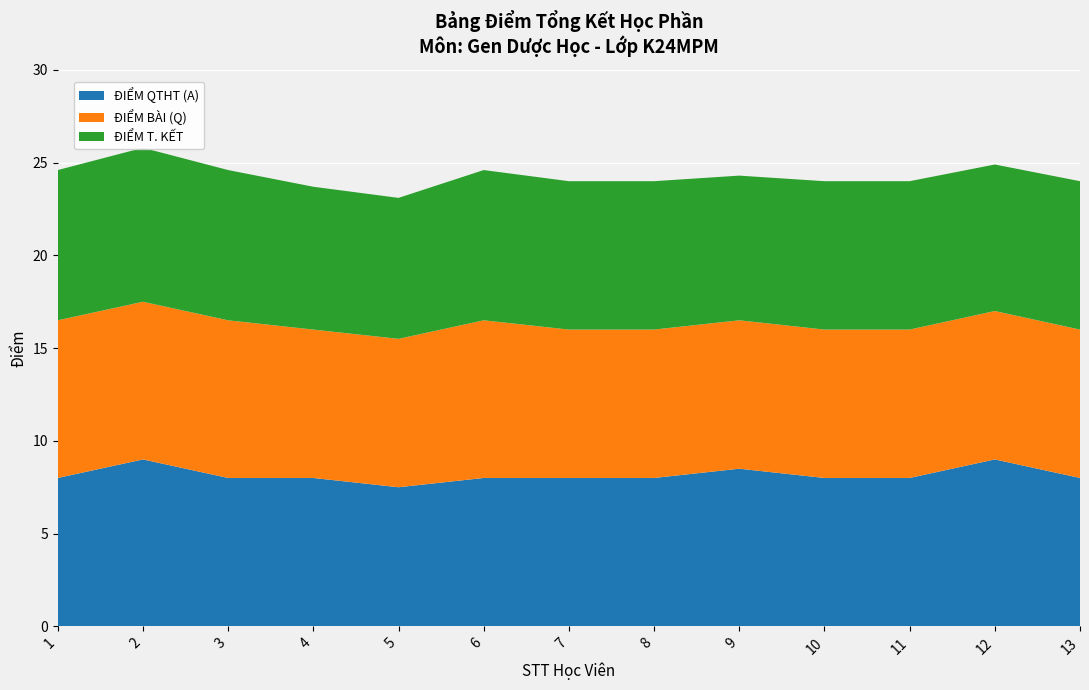

Reading left to right, what are all the values shown in this chart?

ĐIỂM QTHT (A): 8.0	9.0	8.0	8.0	7.5	8.0	8.0	8.0	8.5	8.0	8.0	9.0	8.0
ĐIỂM BÀI (Q): 8.5	8.5	8.5	8.0	8.0	8.5	8.0	8.0	8.0	8.0	8.0	8.0	8.0
ĐIỂM T. KẾT: 8.1	8.3	8.1	7.7	7.6	8.1	8.0	8.0	7.8	8.0	8.0	7.9	8.0